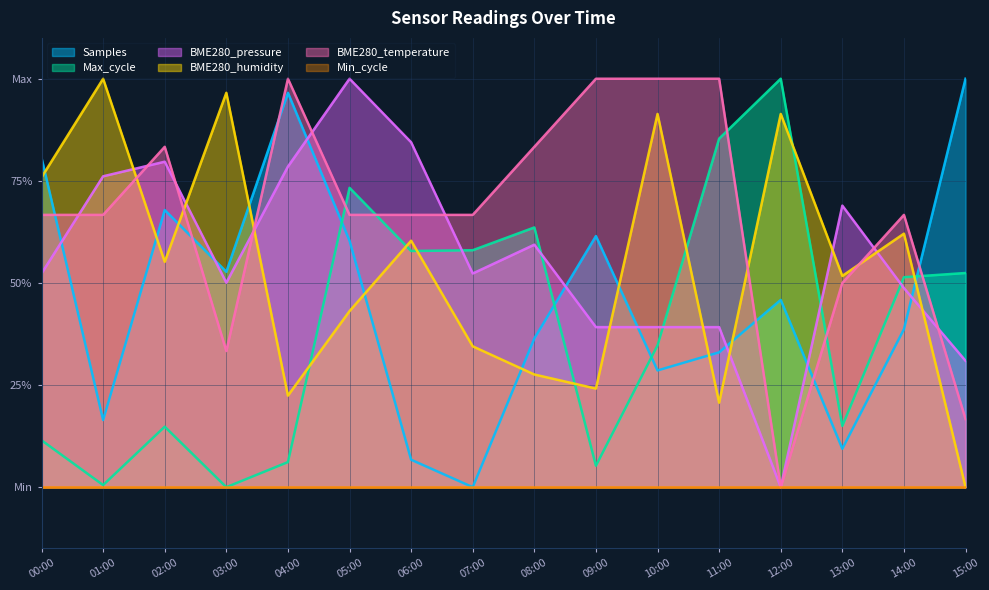

True or false: BME280_humidity has more than 1 interior local peaks.

True